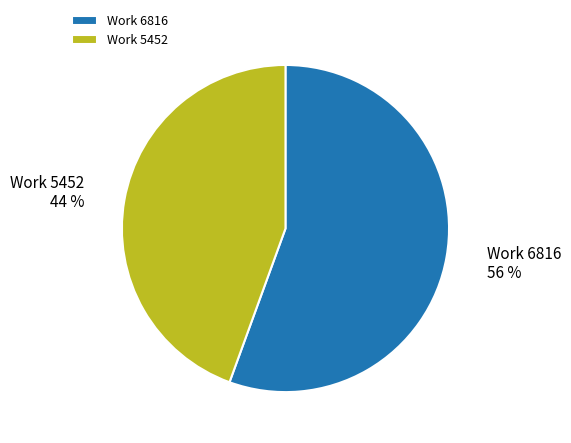

To the nearest percent, what portion does Work 6816 represent?

56%